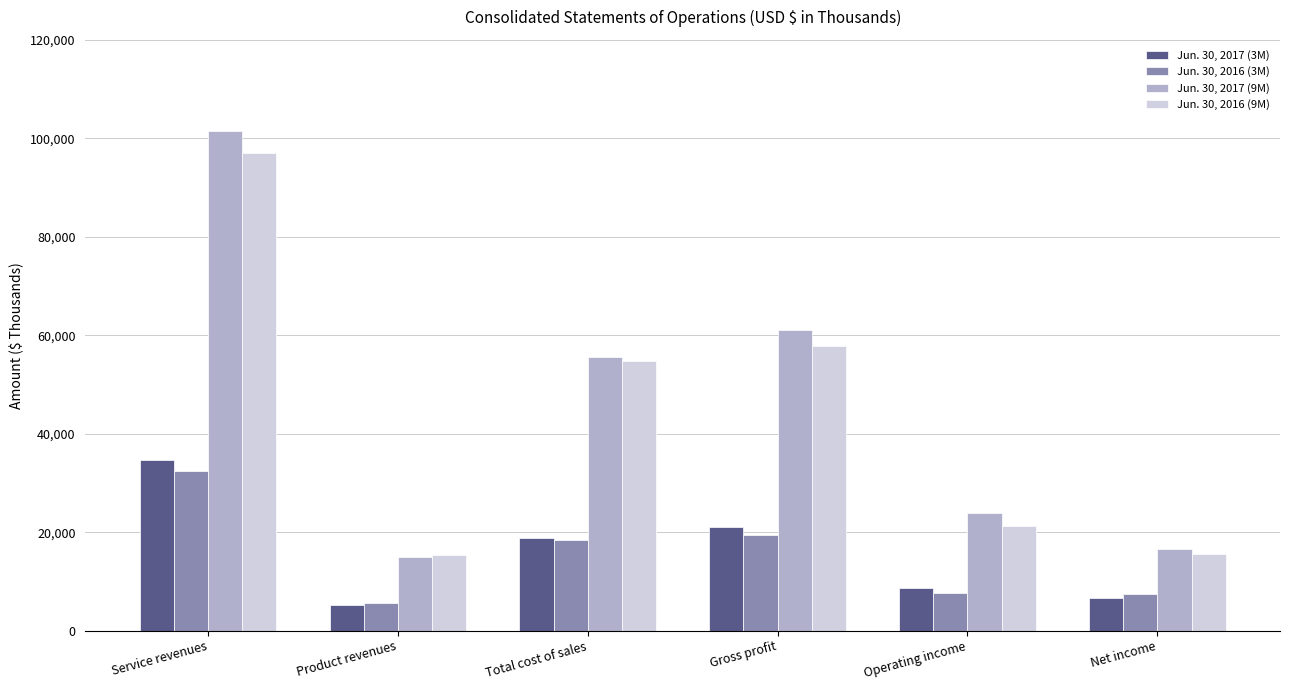

The value of Jun. 30, 2016 (3M) at Service revenues is 32344. True or false?

True